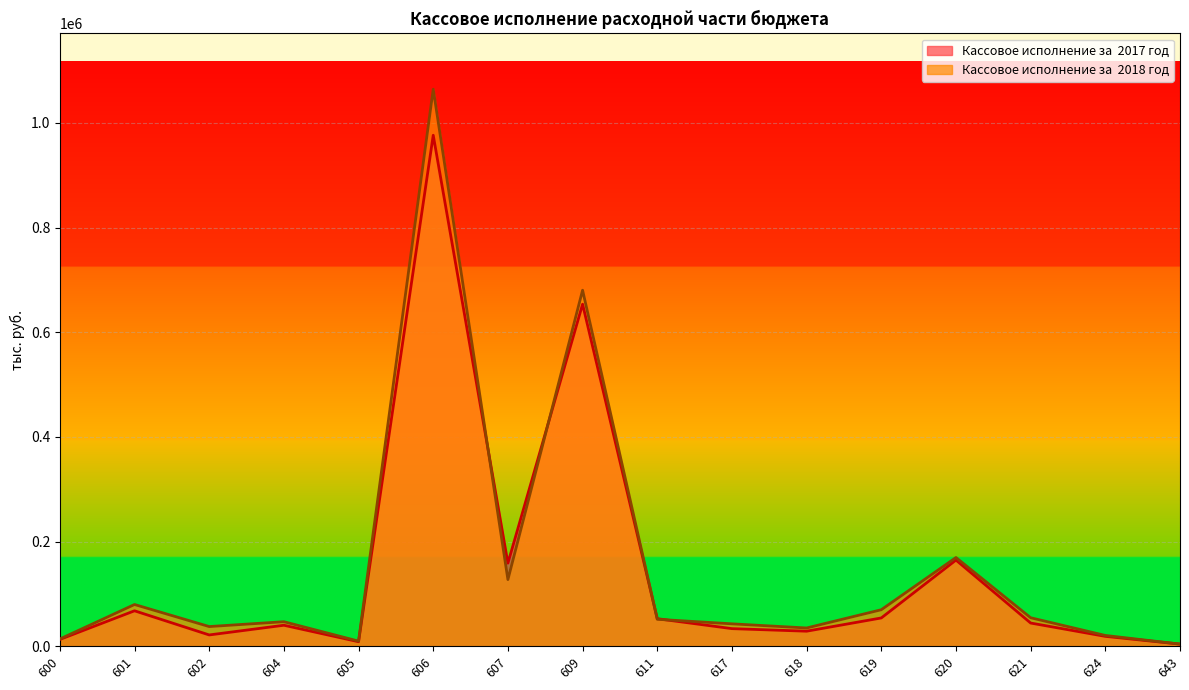

At which category is the sum across all series the highest?

606